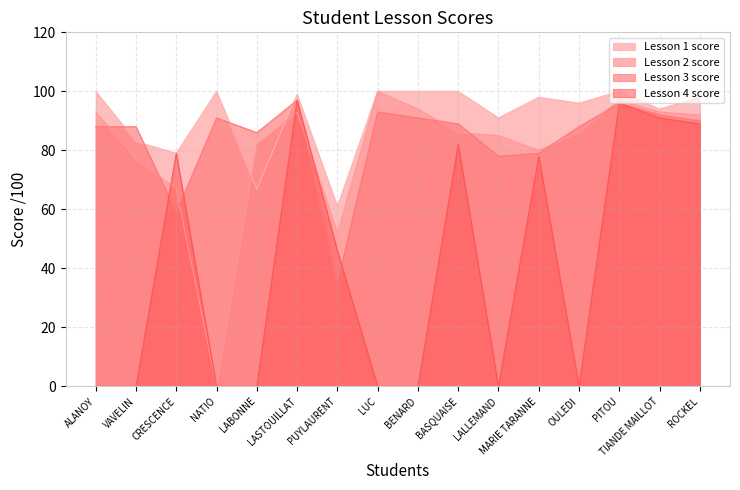

What is the label of the 10th point from the right?

PUYLAURENT